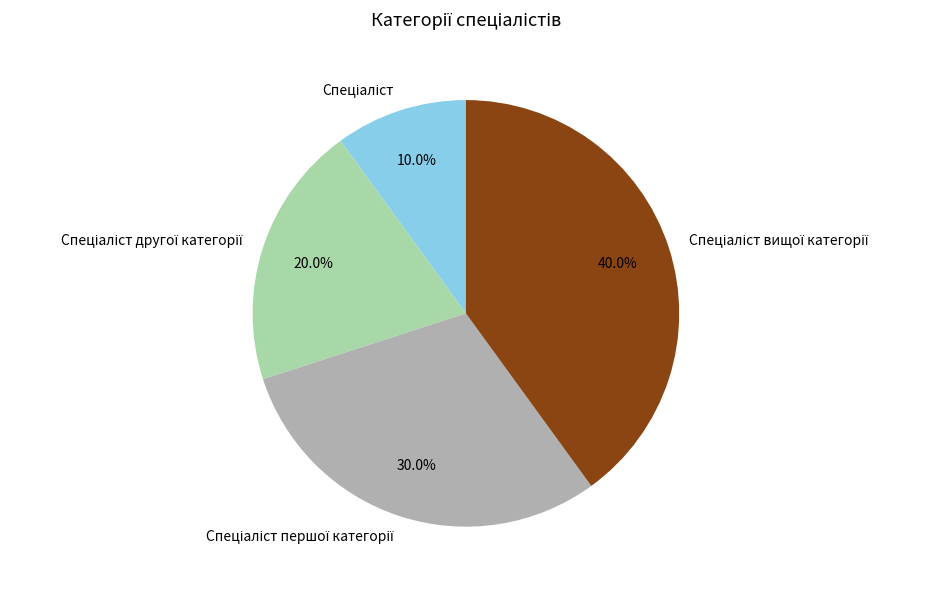

What is the largest slice in the pie chart?

Спеціаліст вищої категорії